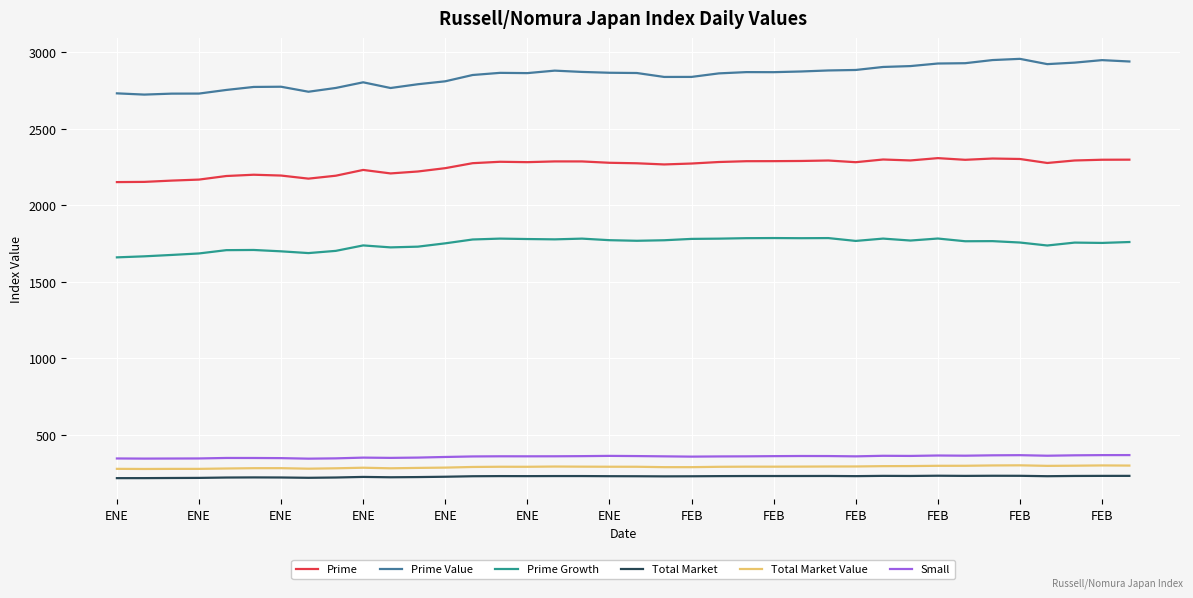

What is the minimum value shown in the chart?

218.2